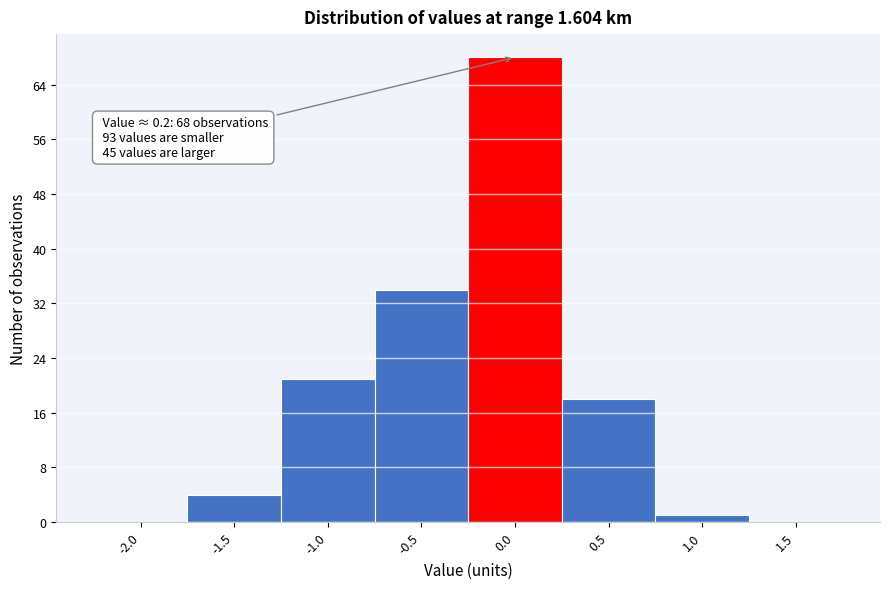

Reading left to right, what are all the values shown in this chart?

-2.0=0	-1.5=4	-1.0=21	-0.5=34	0.0=68	0.5=18	1.0=1	1.5=0